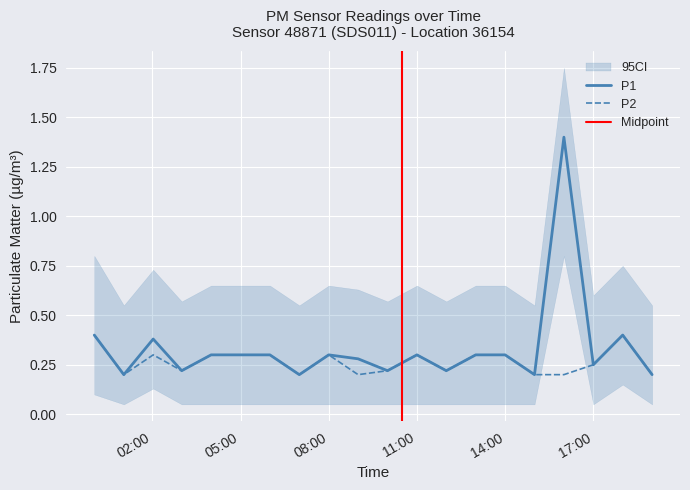

In P1, how many points are higher than both neighbors (excluding endpoints)?

5